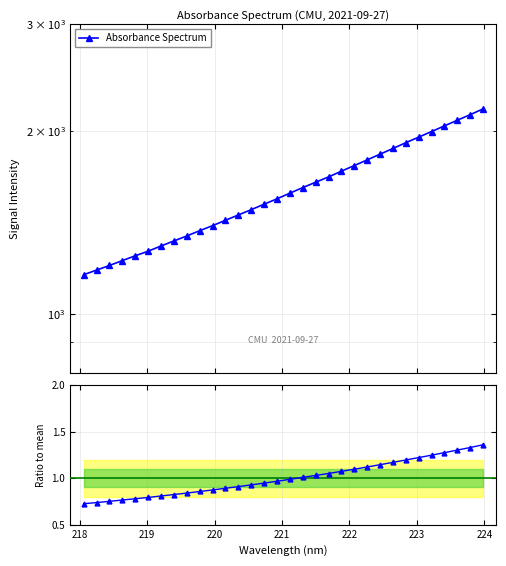

What is the maximum value for Absorbance Spectrum?

2175.7